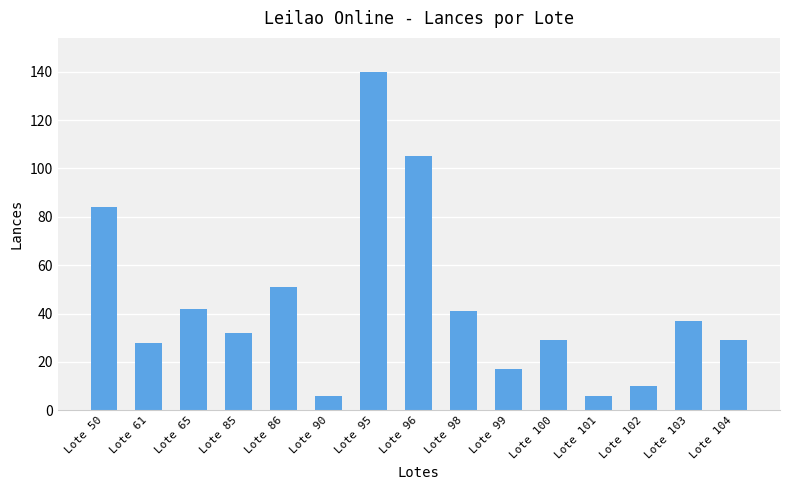

Reading left to right, list all the values displayed in this chart.

Lote 50=84	Lote 61=28	Lote 65=42	Lote 85=32	Lote 86=51	Lote 90=6	Lote 95=140	Lote 96=105	Lote 98=41	Lote 99=17	Lote 100=29	Lote 101=6	Lote 102=10	Lote 103=37	Lote 104=29